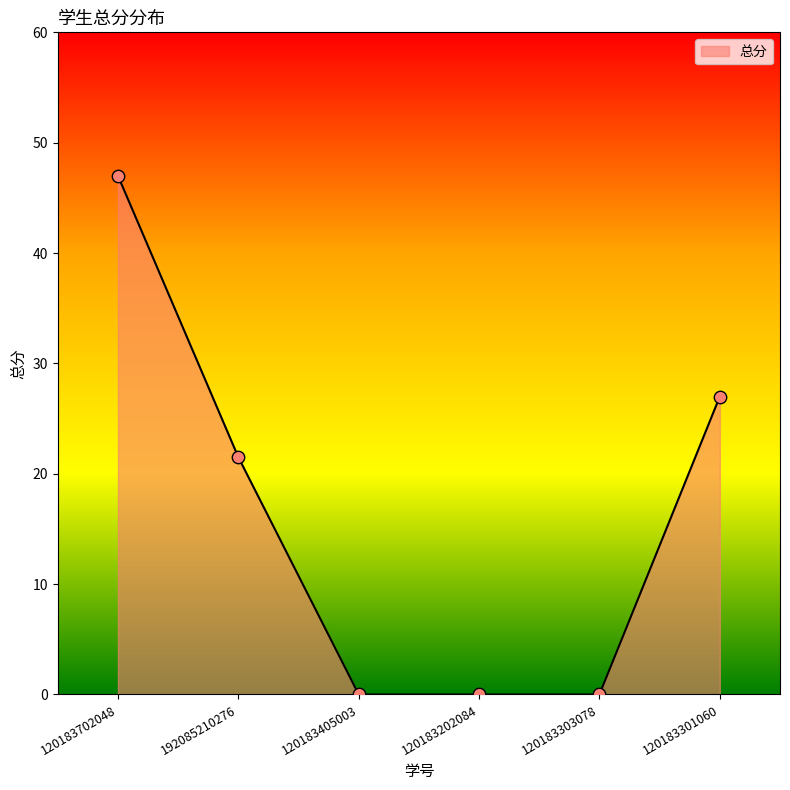

What is the ratio of the value at 120183301060 to the value at 120183702048?

0.6